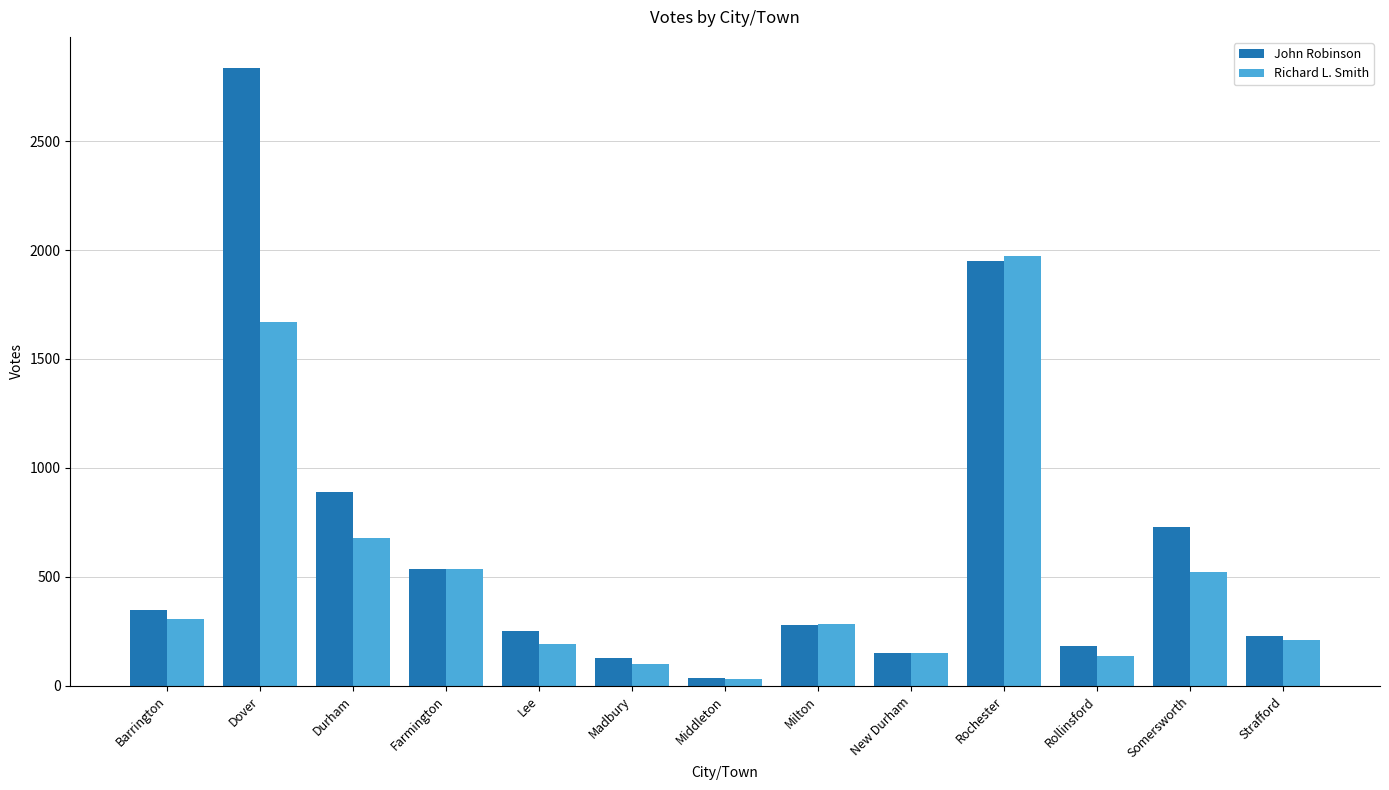

How many data points does each series have?

13